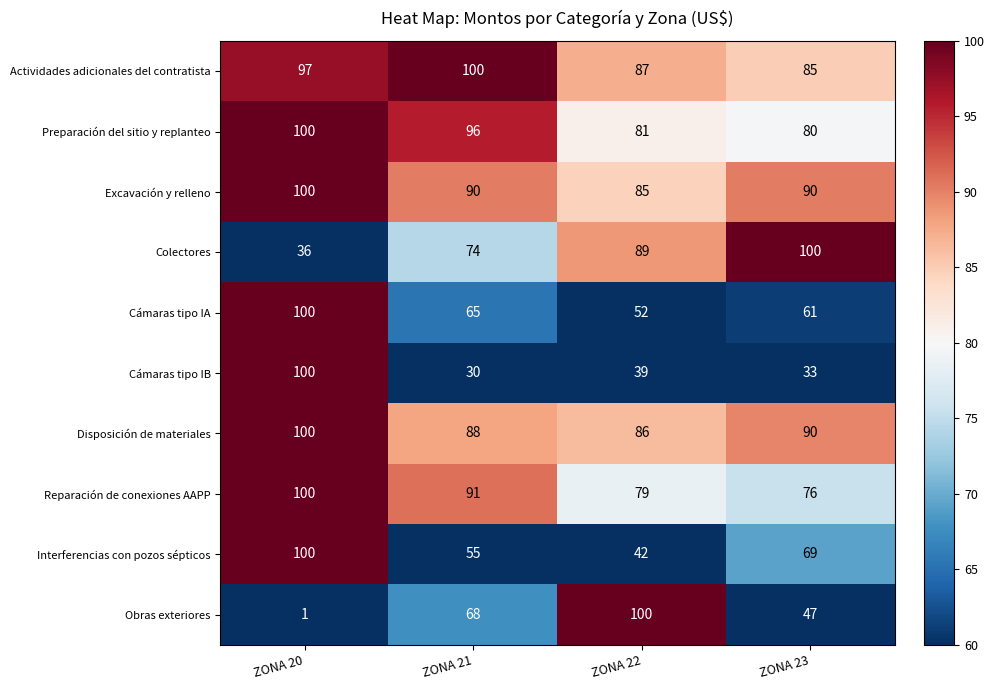

Which label corresponds to the smallest value in the chart?

ZONA 20